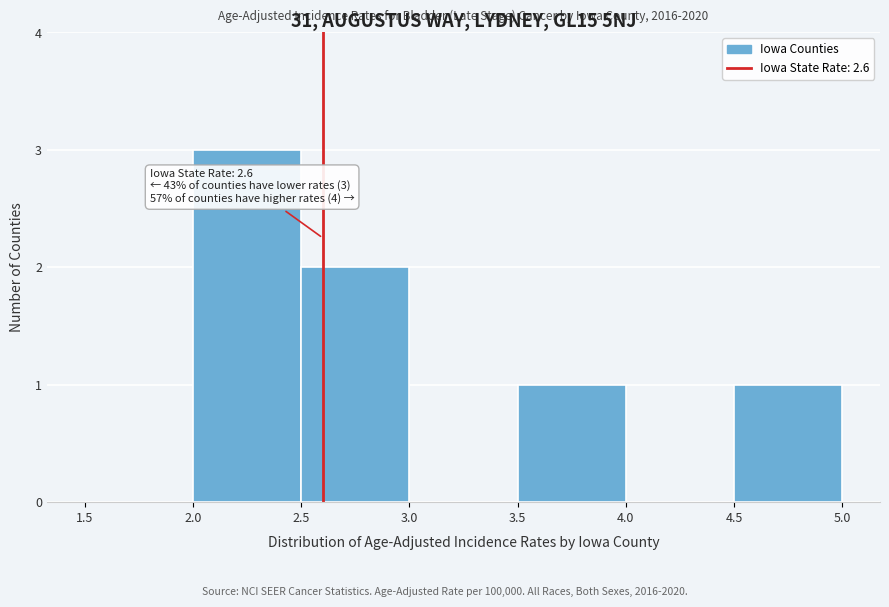

Which range on the x-axis has the tallest bar?

2.0 to 2.5